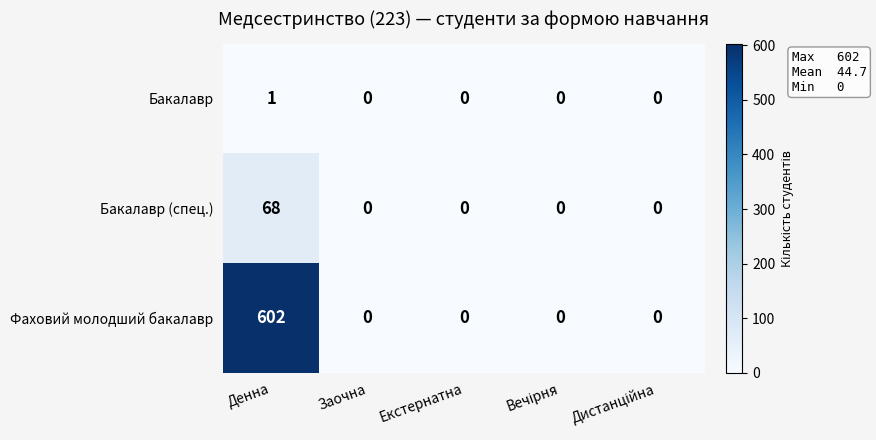

What is the average value of the Фаховий молодший бакалавр series?

120